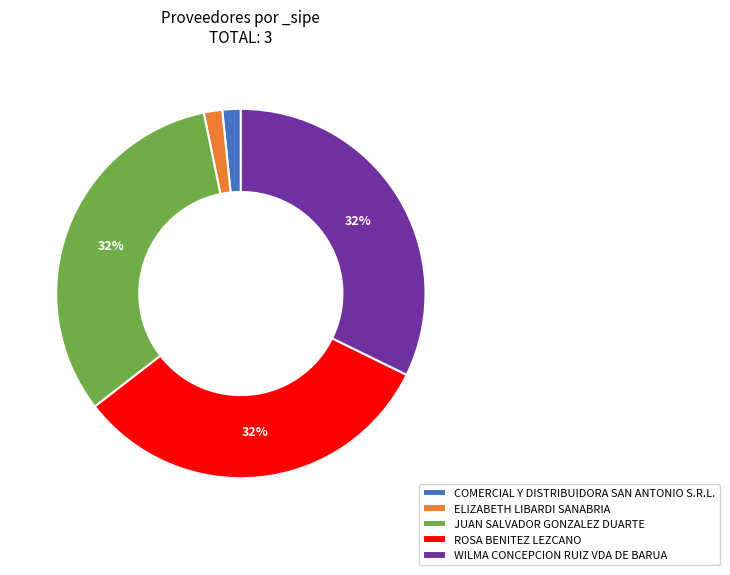

Is there a majority slice in this chart?

No